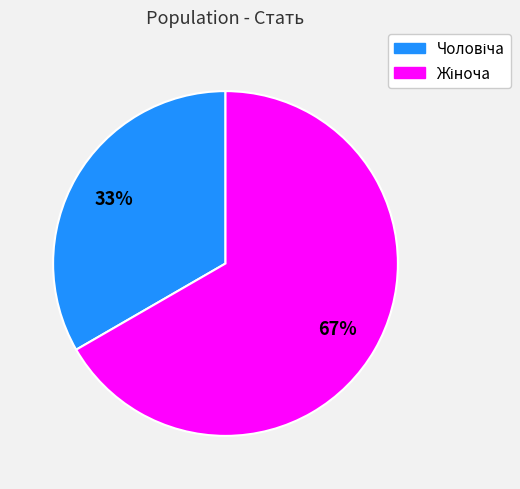

Is there any slice that represents more than half of the pie?

Yes